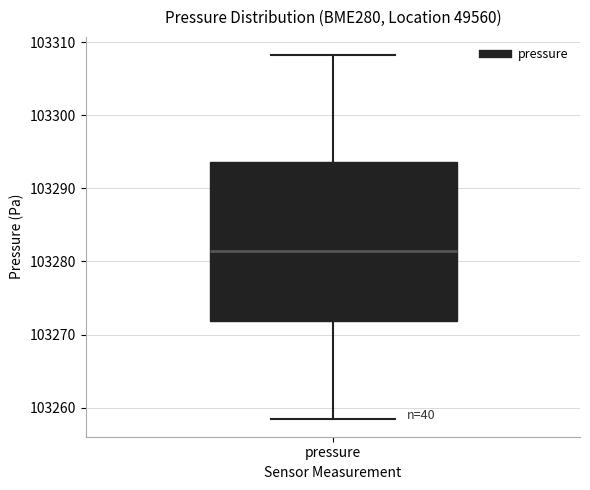

Read this box plot against the y-axis: the position of the median line, the range covered by the box, and the ends of both whiskers. The values are not printed on the chart, so give them approximately, as read against the axis.

median 103281, box 103272 to 103294, whiskers 103259 to 103308